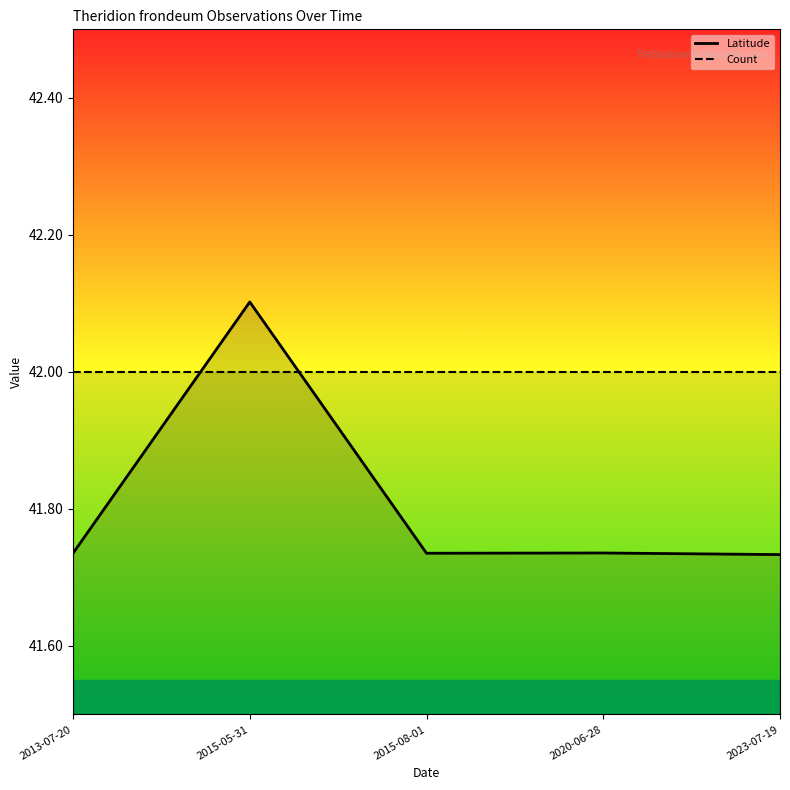

Which has a higher value, 2013-07-20 or 2023-07-19?

2013-07-20